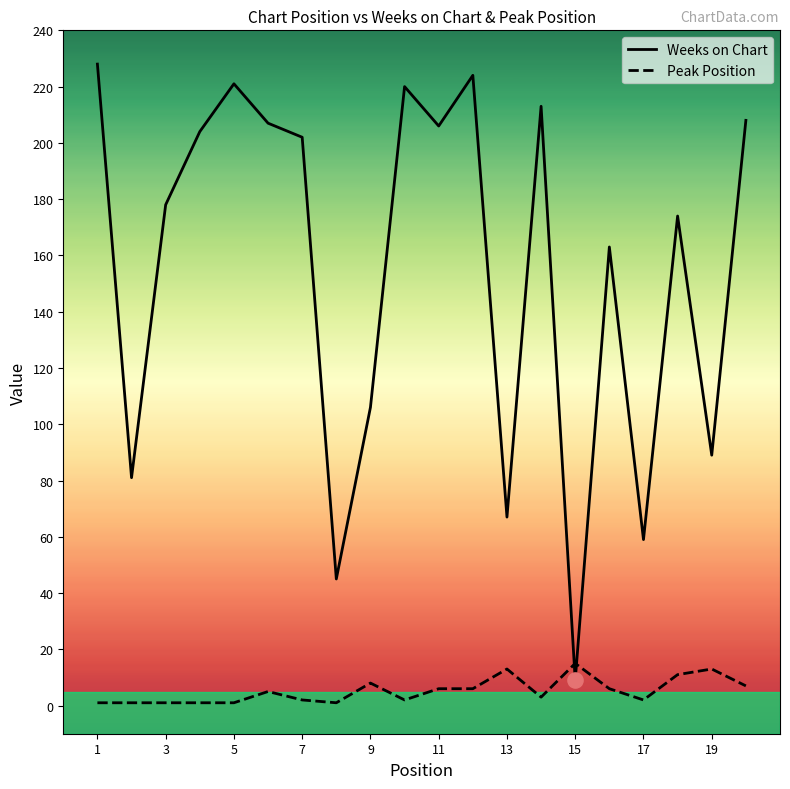

Which series has the largest total across all categories?

Weeks on Chart